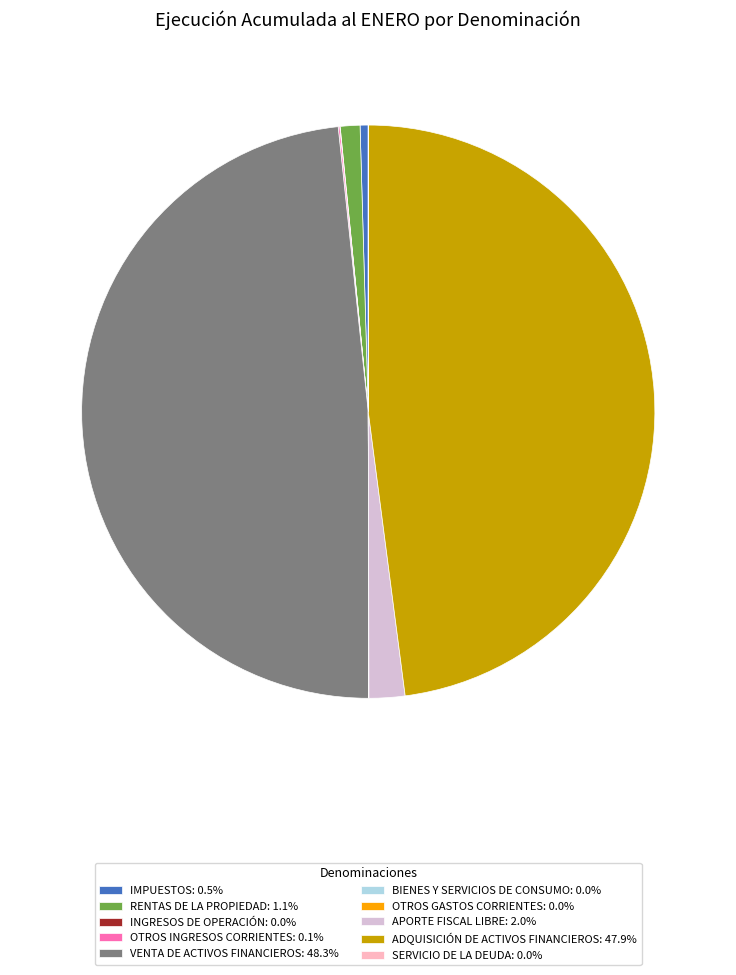

Is there any slice that represents more than half of the pie?

No